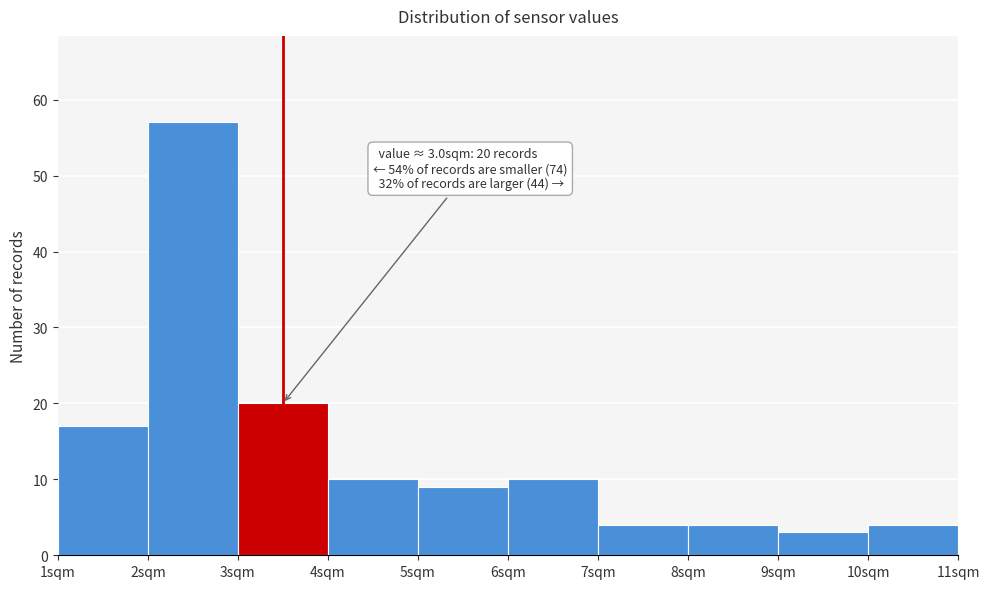

Which range on the x-axis has the tallest bar?

2 to 3